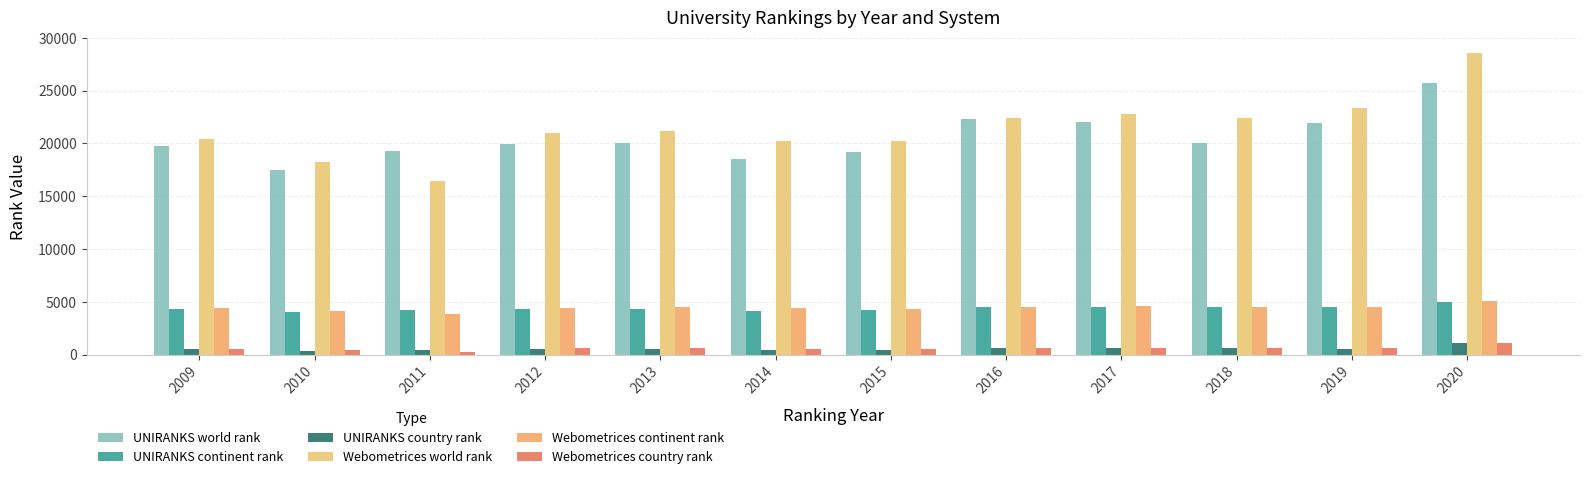

Is the value of UNIRANKS country rank at 2009 greater than the value of UNIRANKS world rank at 2011?

No